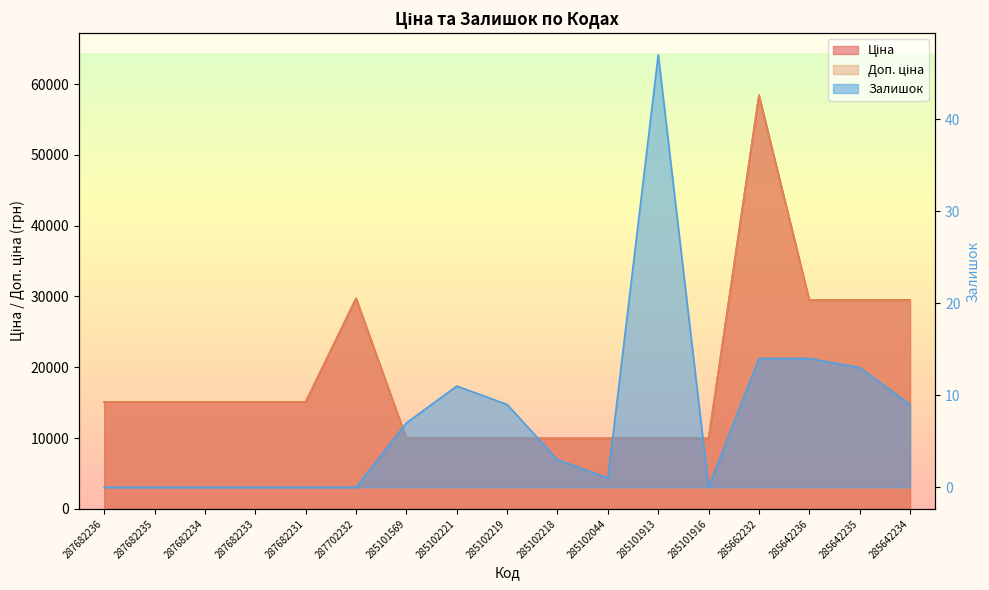

What is the sum of the Ціна values at 285102218 and 285642235?

39466.5